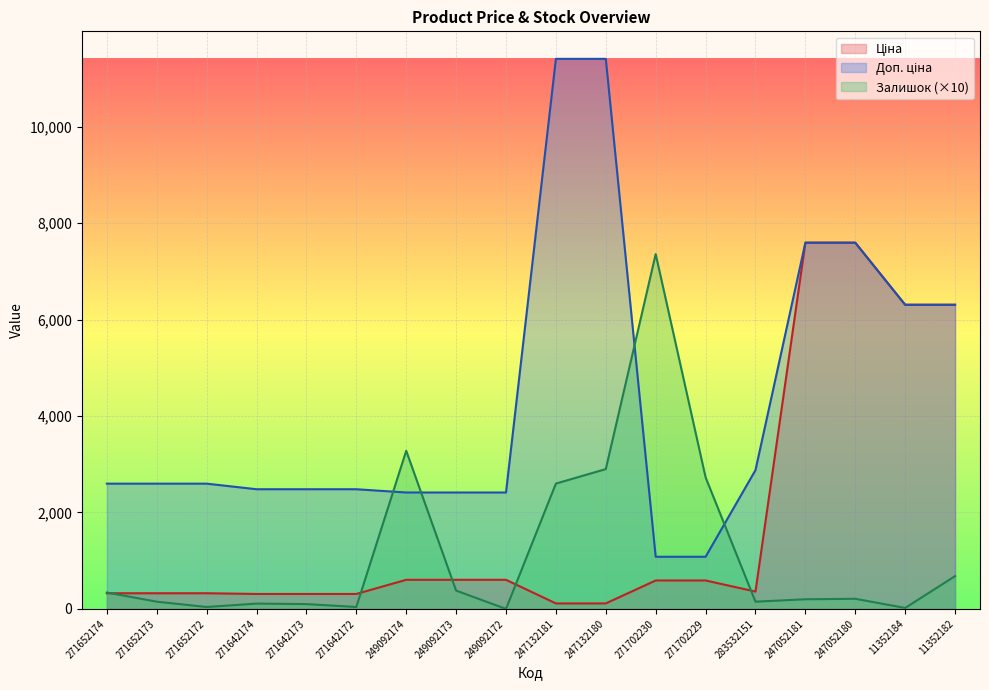

How many data points in Ціна are less than 589?

9